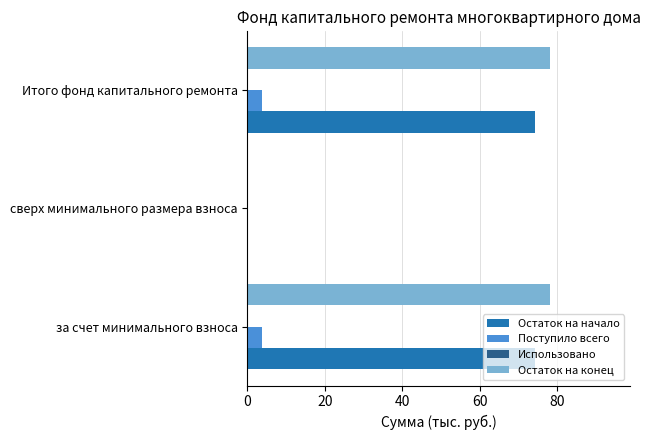

Which series has the largest total across all categories?

Остаток на конец